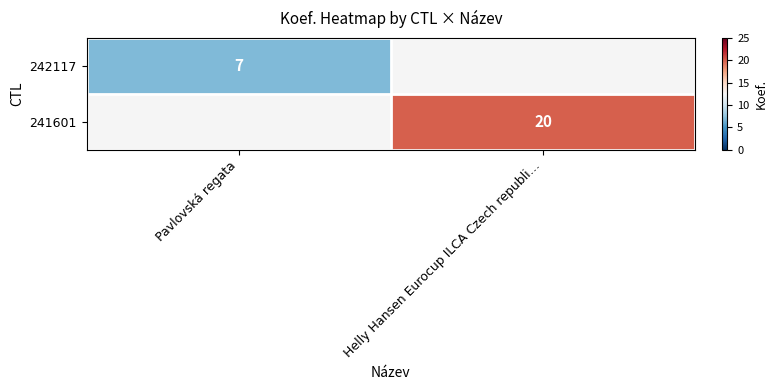

The value of 242117 at Pavlovská regata is 2. True or false?

False